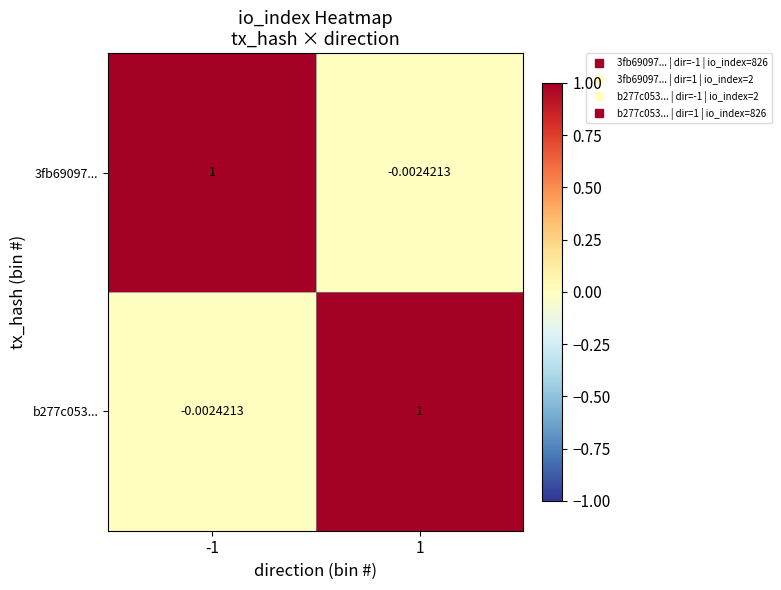

At how many categories does at least one series exceed 0?

2